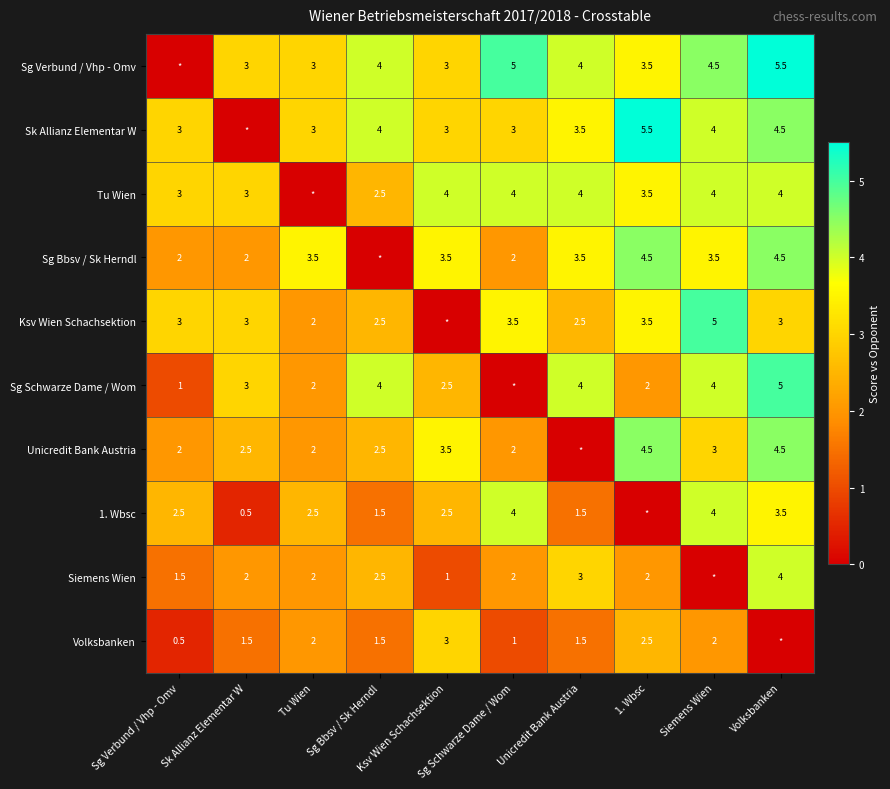

What is the greatest value displayed?

5.5